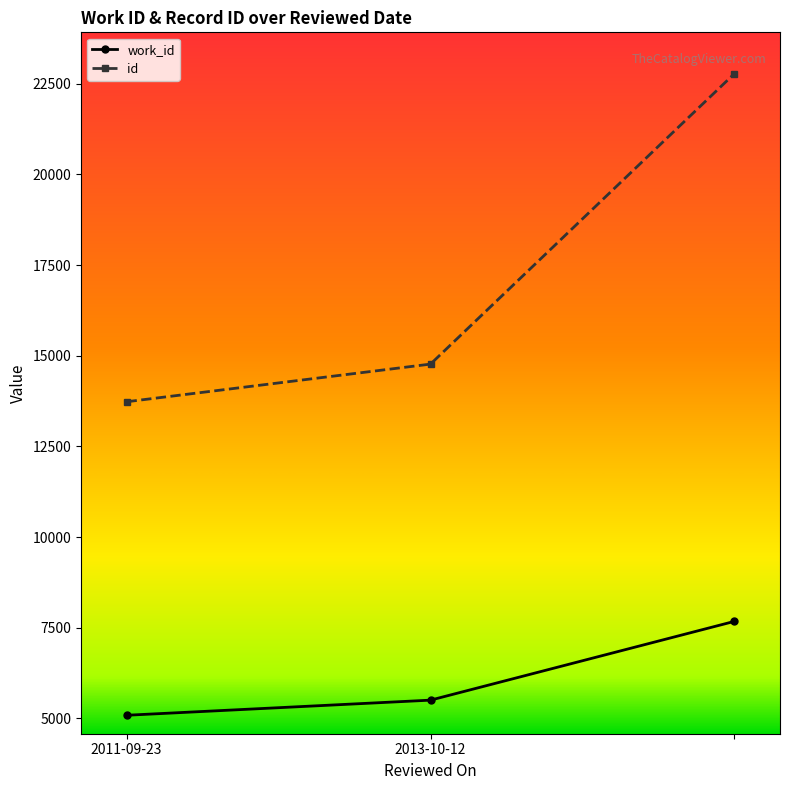

Which series has the widest spread of values?

id